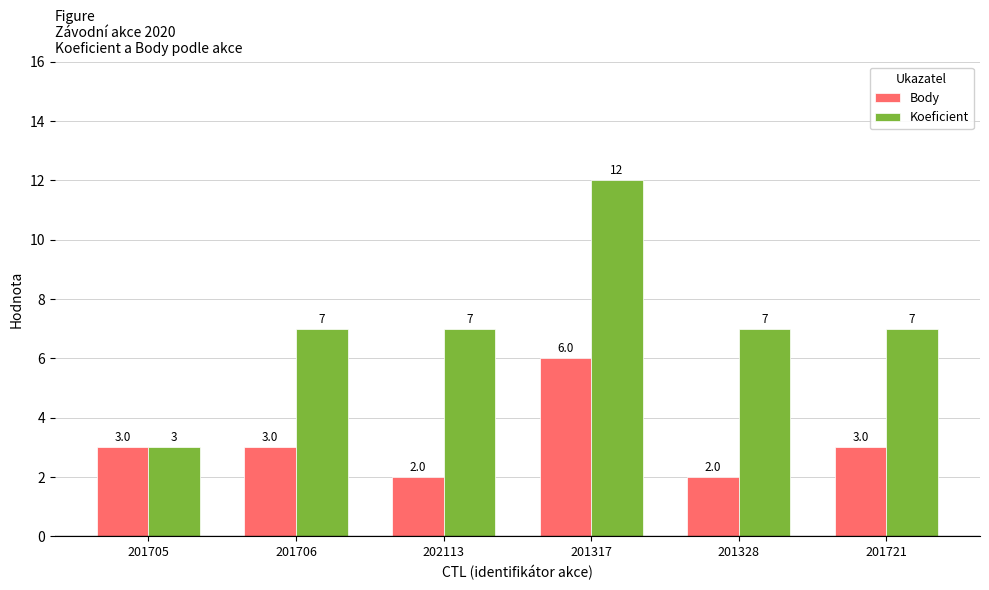

List the series in order of their peak value, lowest first.

Body, Koeficient